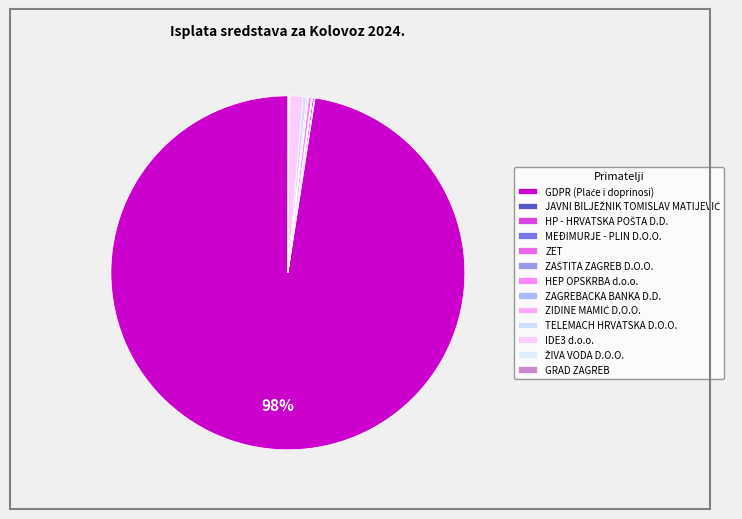

Is there a majority slice in this chart?

Yes